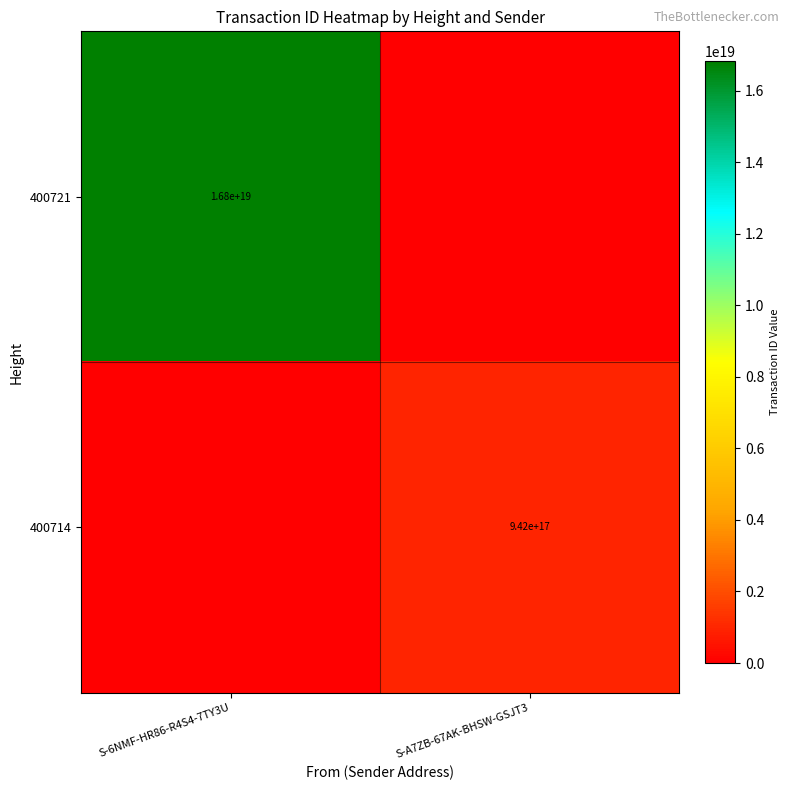

Is it true that 400721 equals 22940803445217239040 at S-6NMF-HR86-R4S4-7TY3U?

False